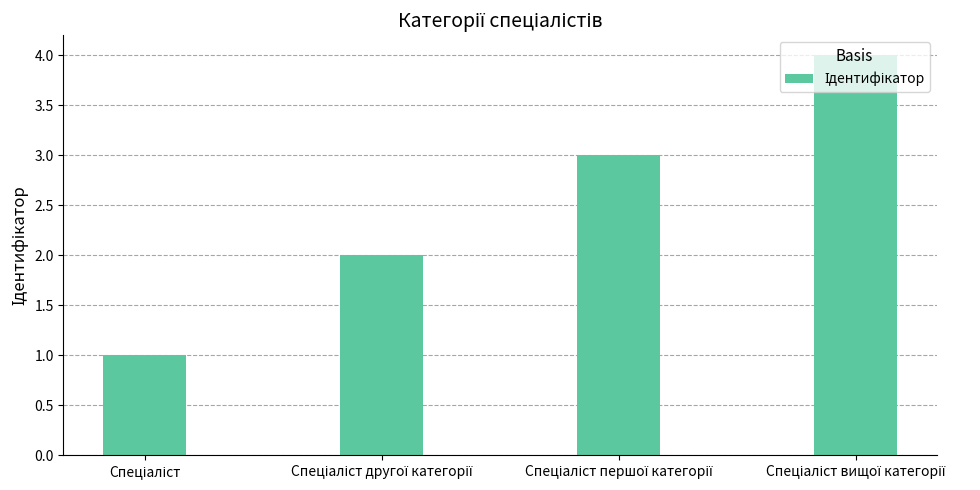

What is the value of the 2nd bar from the left?

2